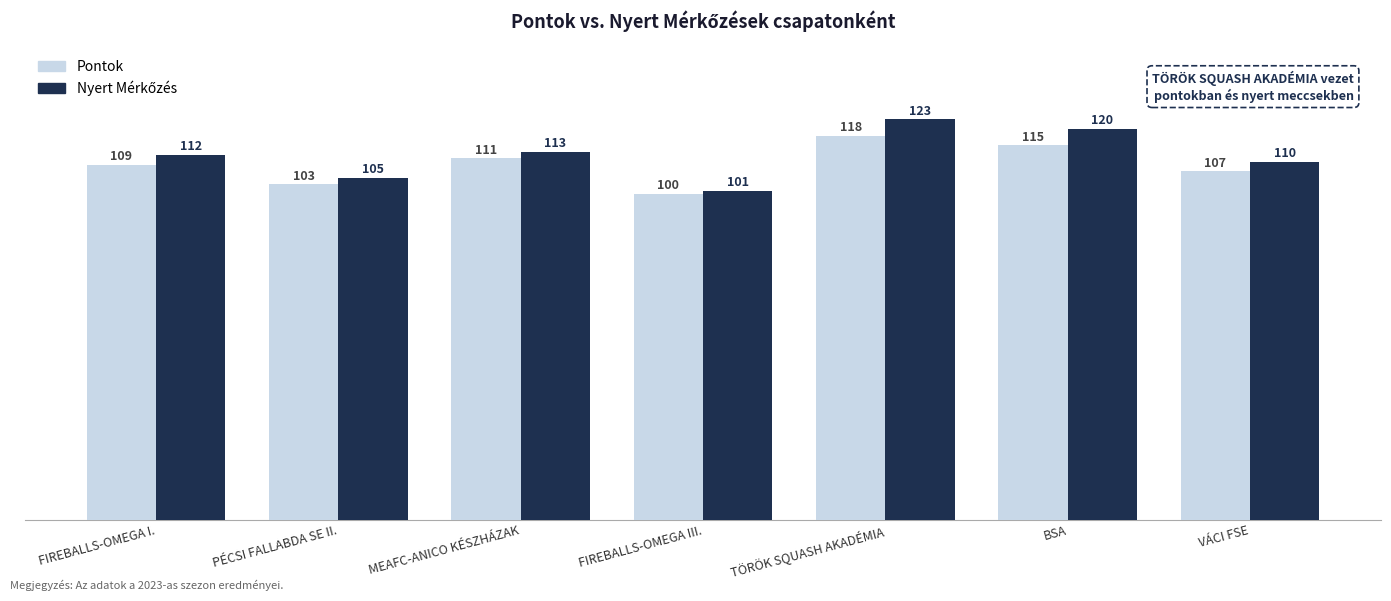

Which category has the lowest value in the Pontok series?

FIREBALLS-OMEGA III.